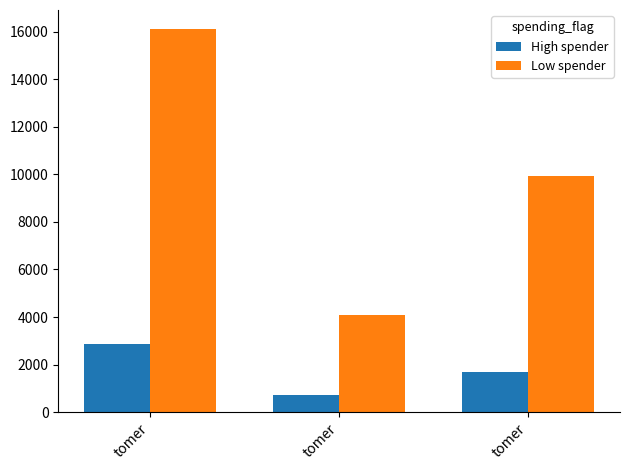

What is the spread (max minus min) of values at tomer?

13220